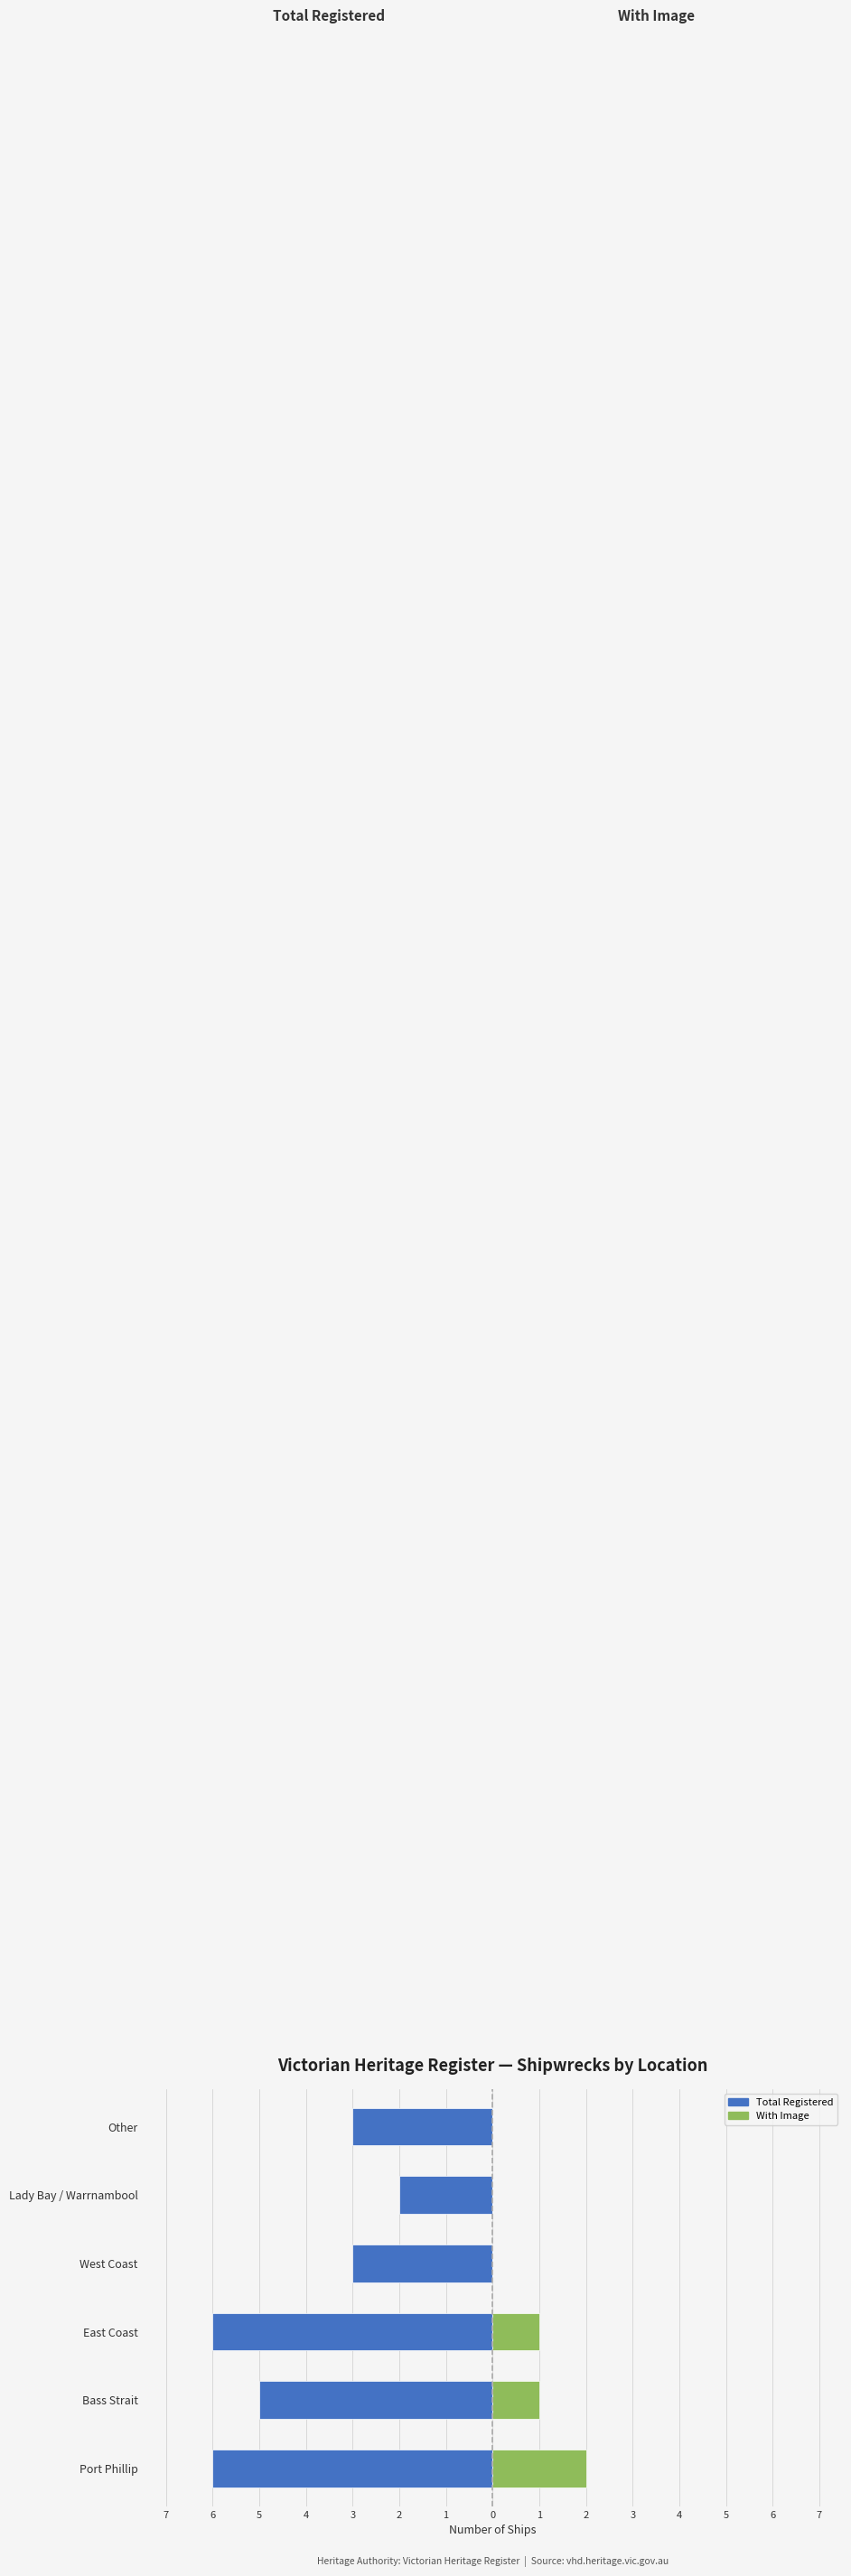

How many bars are there in total?

12